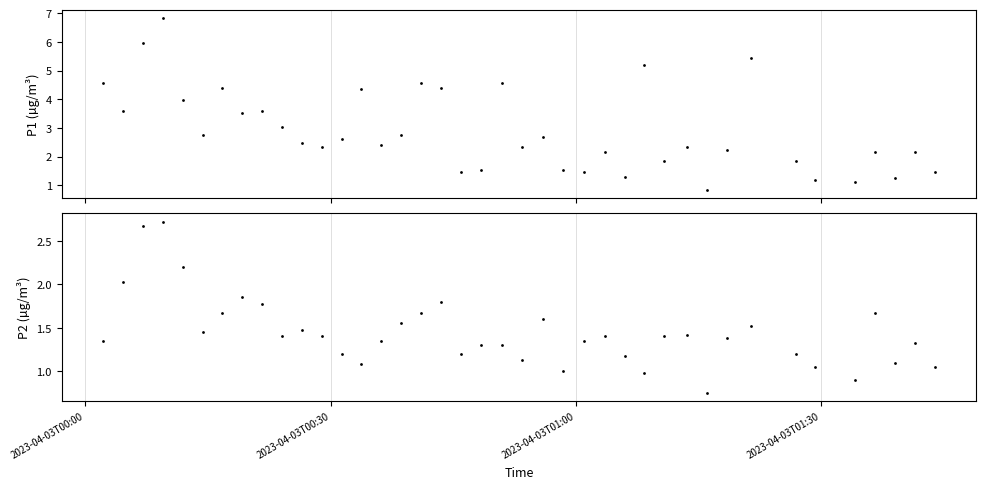

Which series reaches the maximum Y coordinate?

P1